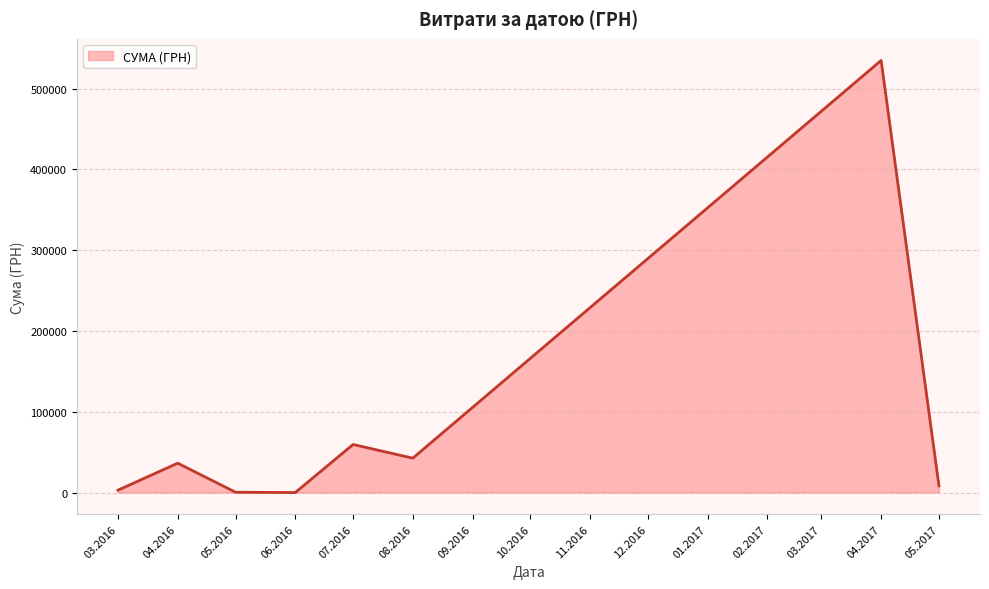

How many interior local peaks (higher than both neighbors) does the data have?

3